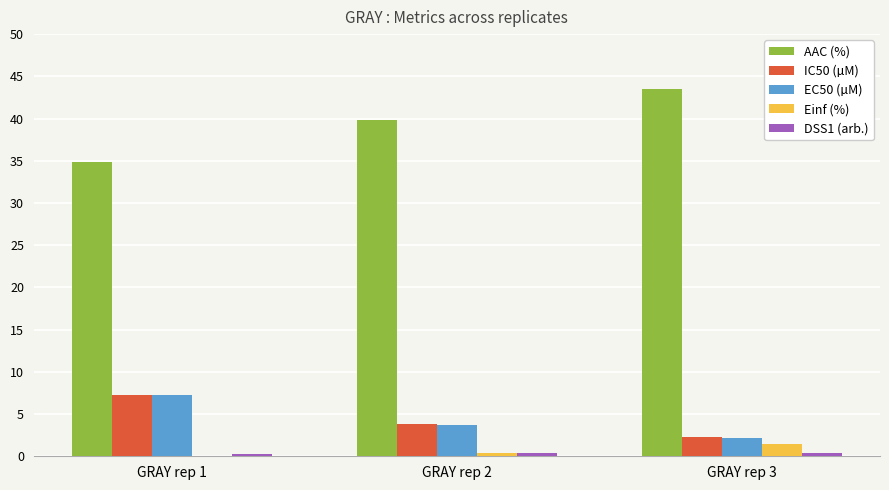

What is the sum of the IC50 (µM) values at GRAY rep 1 and GRAY rep 3?

9.5